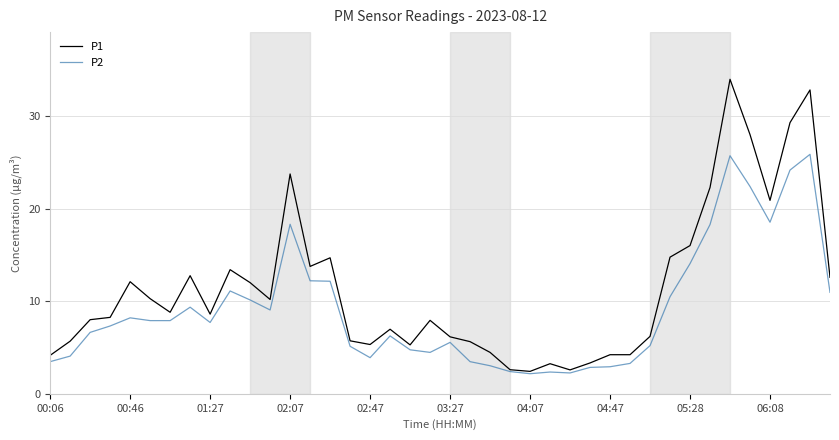

Rank the series by their average value, from lowest to highest.

P2, P1